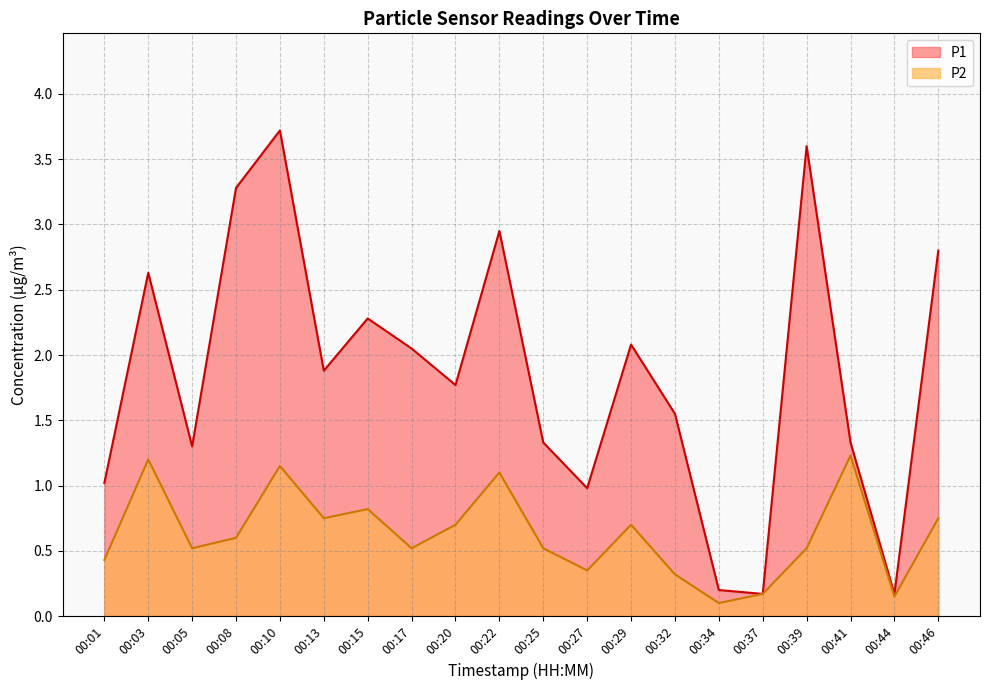

Which series has the largest range (max minus min)?

P1